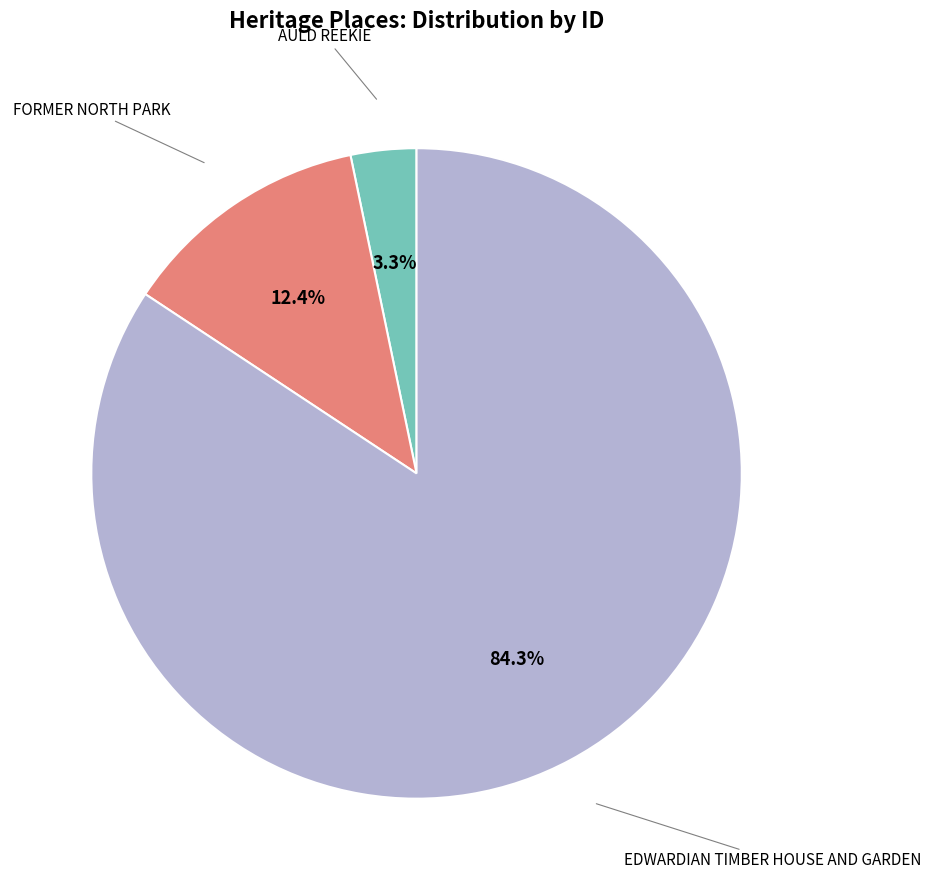

Is there a majority slice in this chart?

Yes